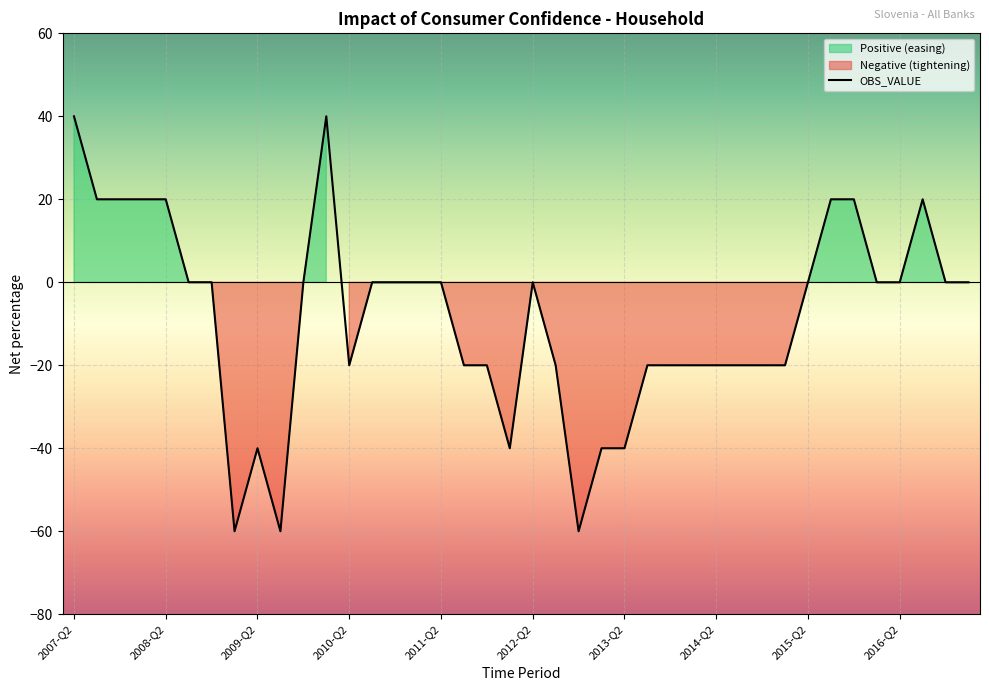

What is the difference between the values at 37 and 14?

20